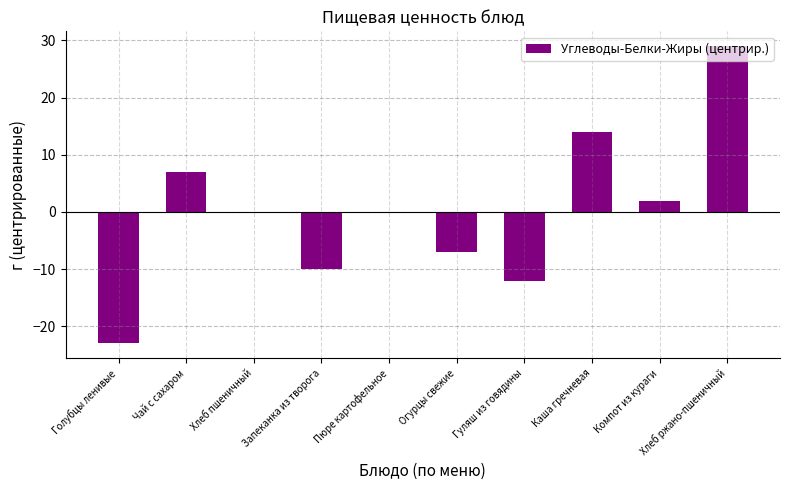

Reading right to left, list all the values displayed in this chart.

Хлеб ржано-пшеничный=29	Компот из кураги=2	Каша гречневая=14	Гуляш из говядины=-12	Огурцы свежие=-7	Пюре картофельное=0	Запеканка из творога=-10	Хлеб пшеничный=0	Чай с сахаром=7	Голубцы ленивые=-23